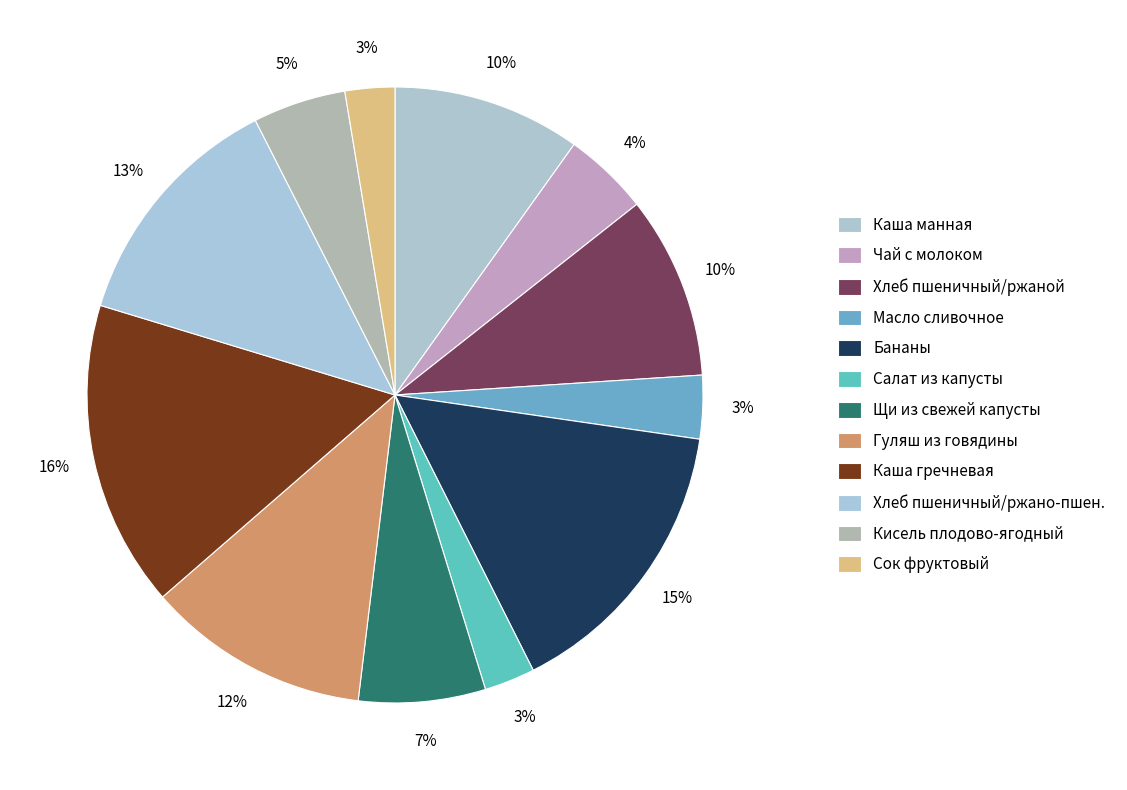

Which slice is the smallest?

Сок фруктовый